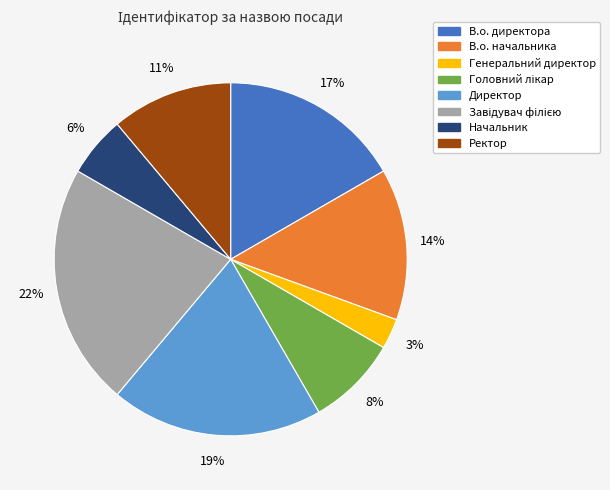

True or false: Директор accounts for 19% of the total.

True